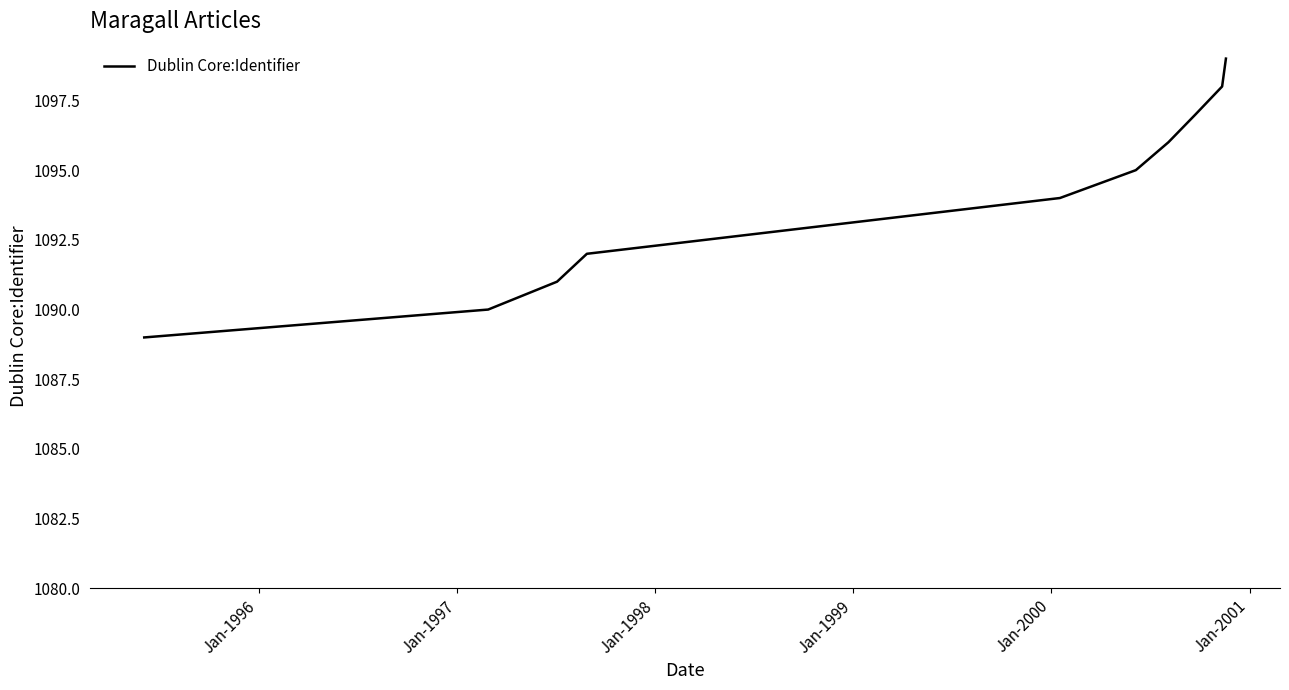

What is the average value?

1094